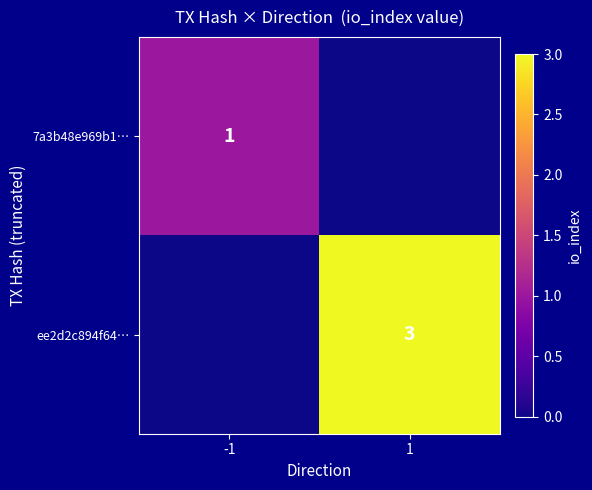

Is it true that ee2d2c894f64… equals 3 at 1?

True